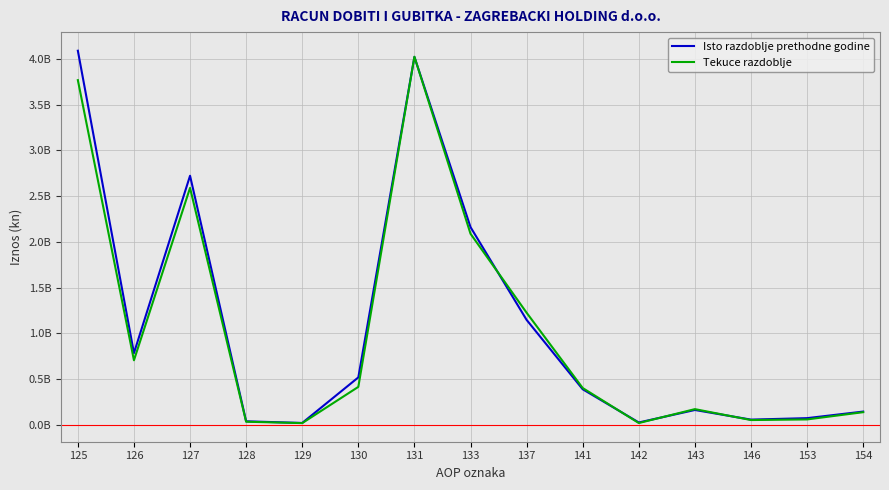

What value does the Tekuce razdoblje series have at 154?

139391791